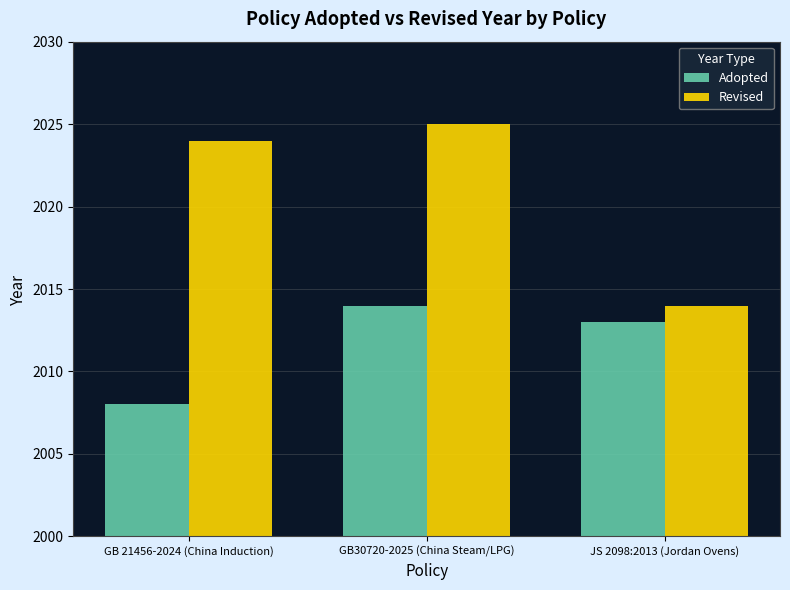

At GB30720-2025 (China Steam/LPG), list the series in order from largest to smallest.

Revised, Adopted